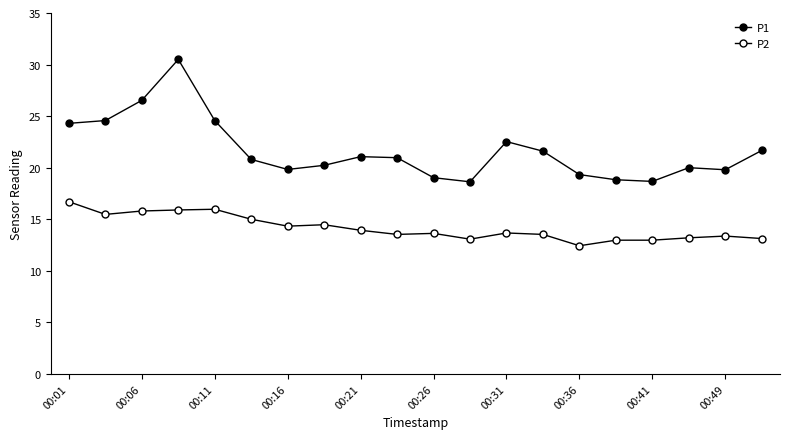

What is the maximum value for P1?

30.5